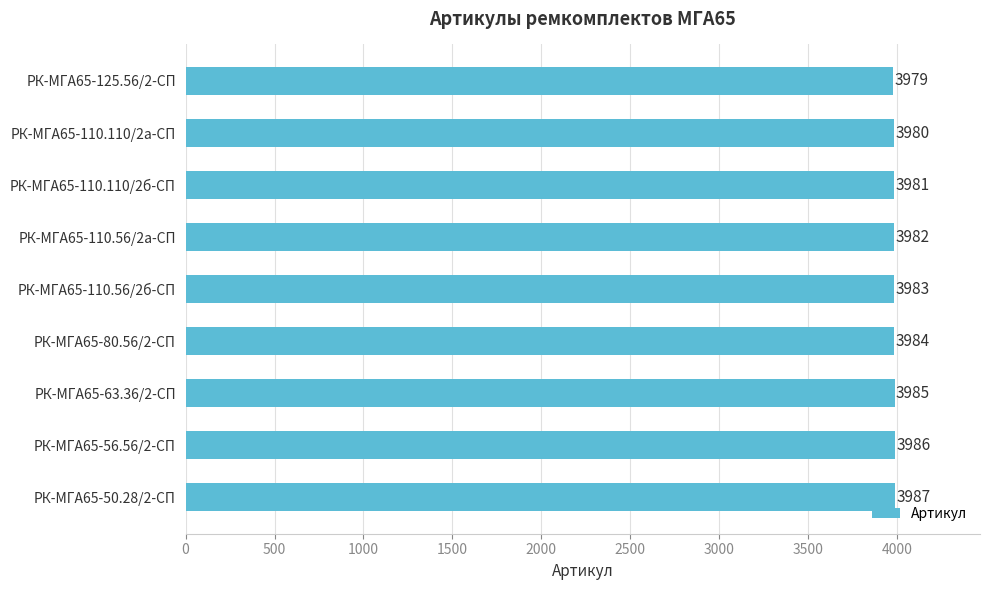

Count the values in the range 3981 to 3985.

5